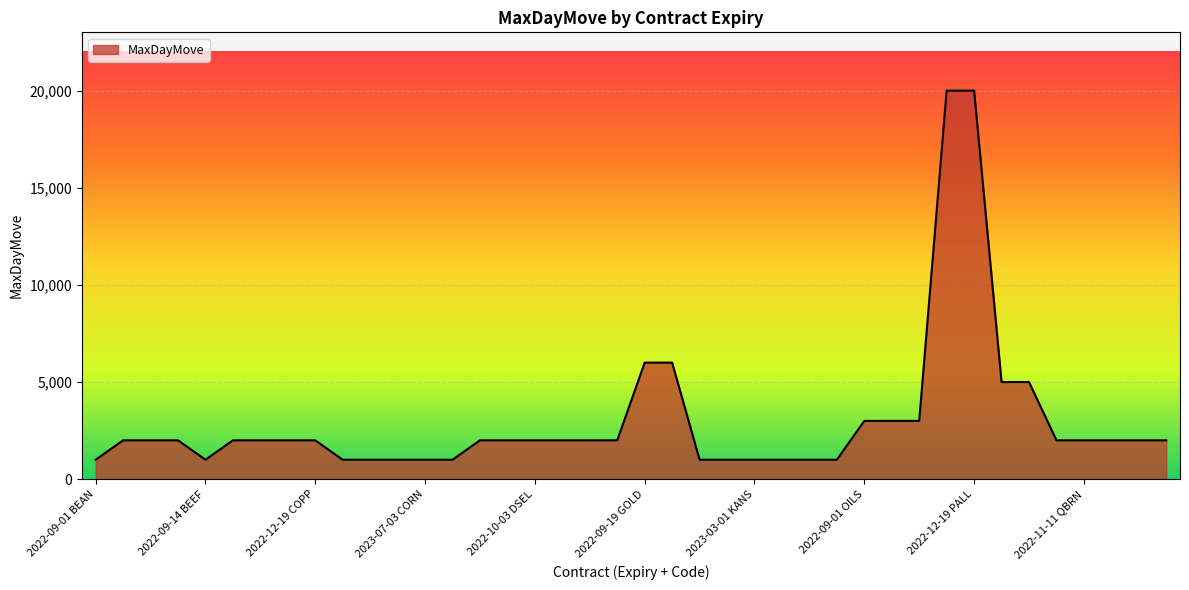

What is the difference between the maximum and minimum values?

19000